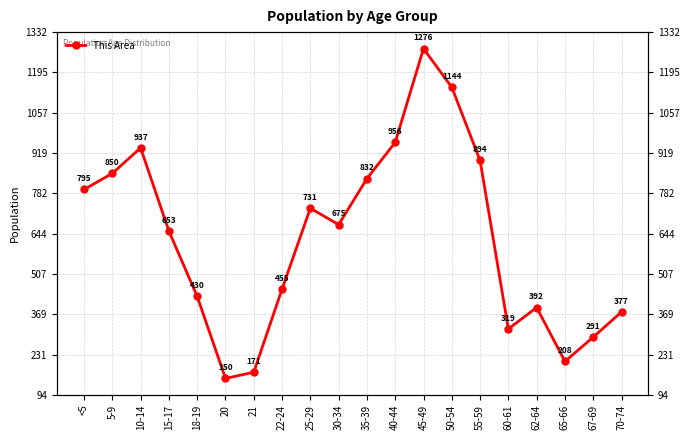

What is the difference between the maximum and second lowest values?

1105